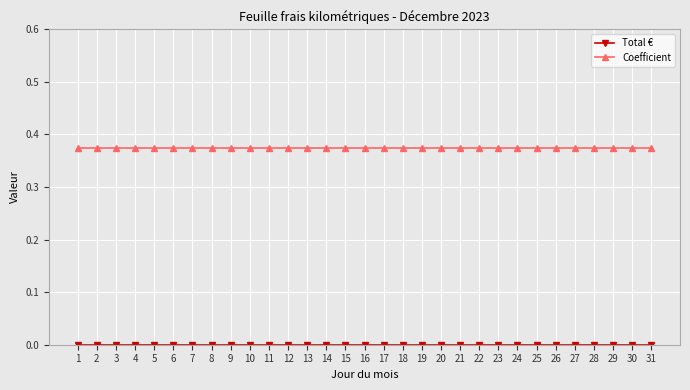

What is the sum of all Coefficient values?

11.6